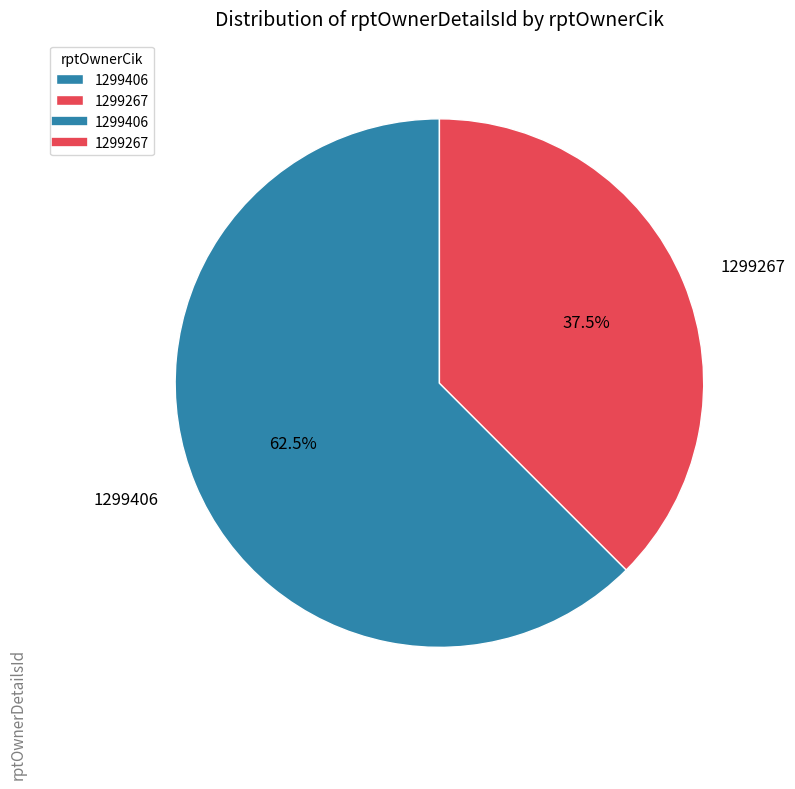

What is the majority slice?

1299406